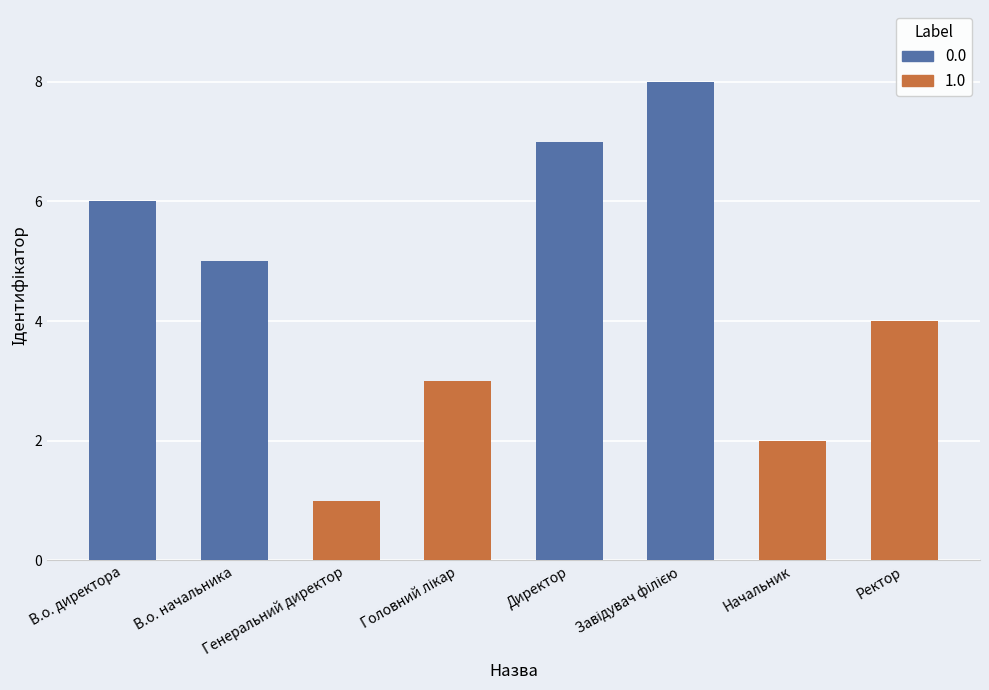

Rank the categories by value from lowest to highest.

Генеральний директор, Начальник, Головний лікар, Ректор, В.о. начальника, В.о. директора, Директор, Завідувач філією